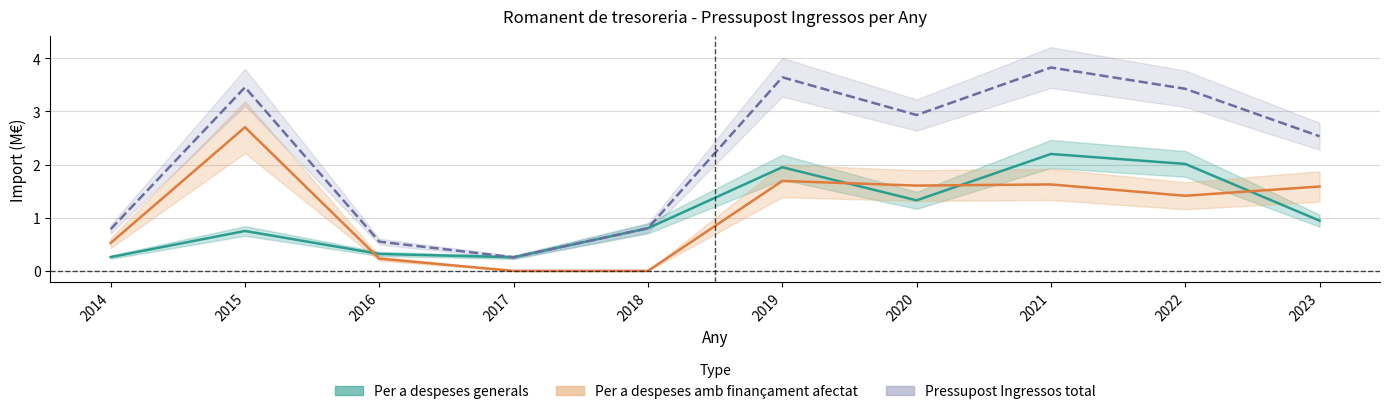

List the series in order of their peak value, highest first.

Pressupost Ingressos, Per a despeses amb finançament afectat, Per a despeses generals